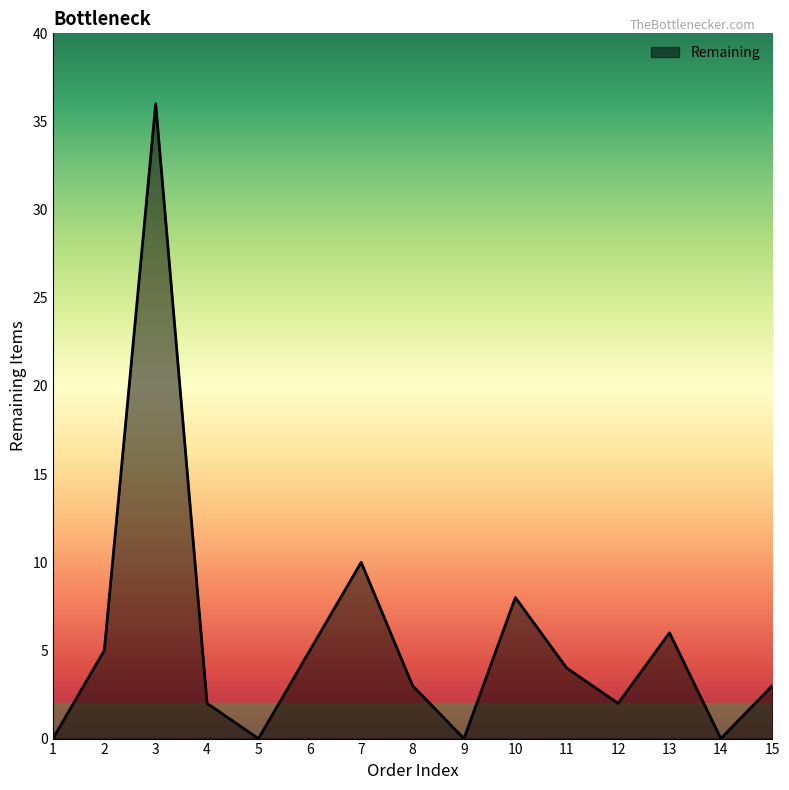

Read the value at 8.

3